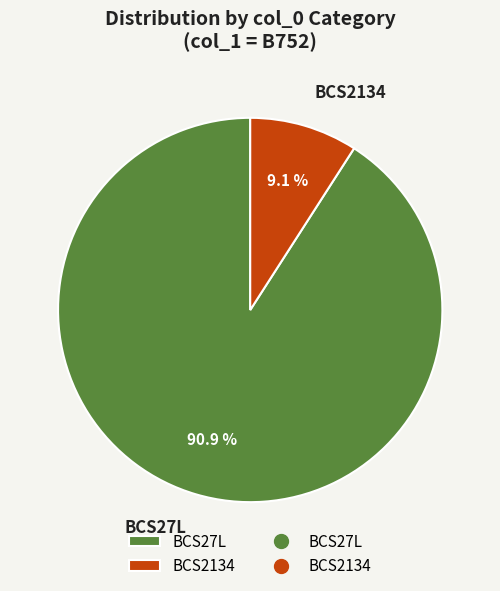

What percentage is the BCS2134 slice, to the nearest percent?

9%